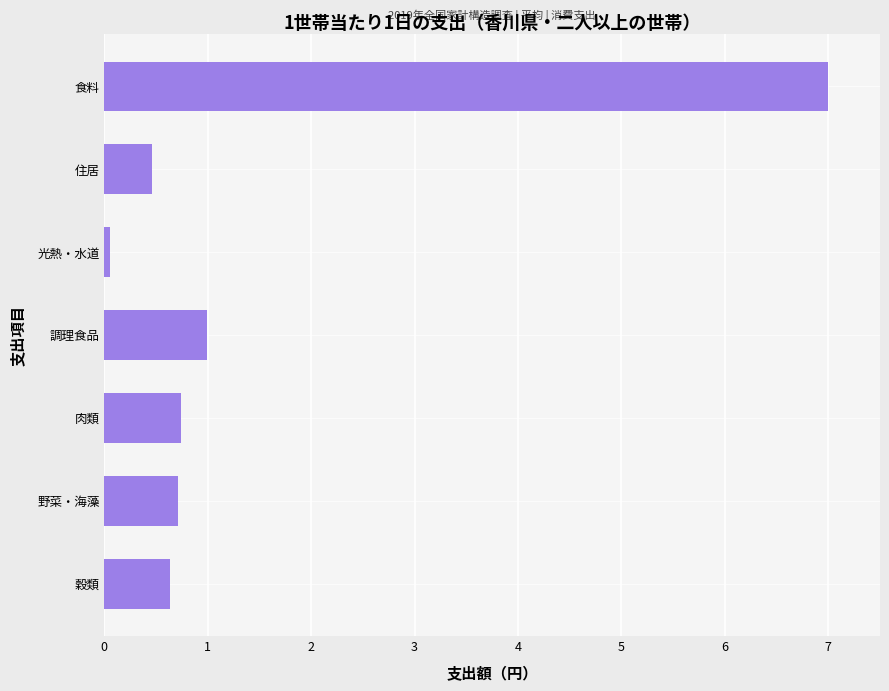

What is the difference between the maximum and minimum values?

6.9